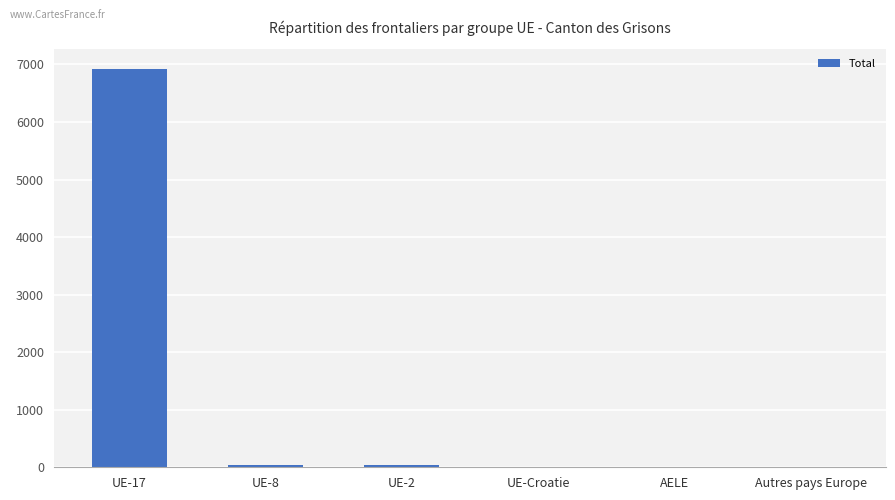

What is the ratio of the value at UE-Croatie to the value at UE-8?

0.1